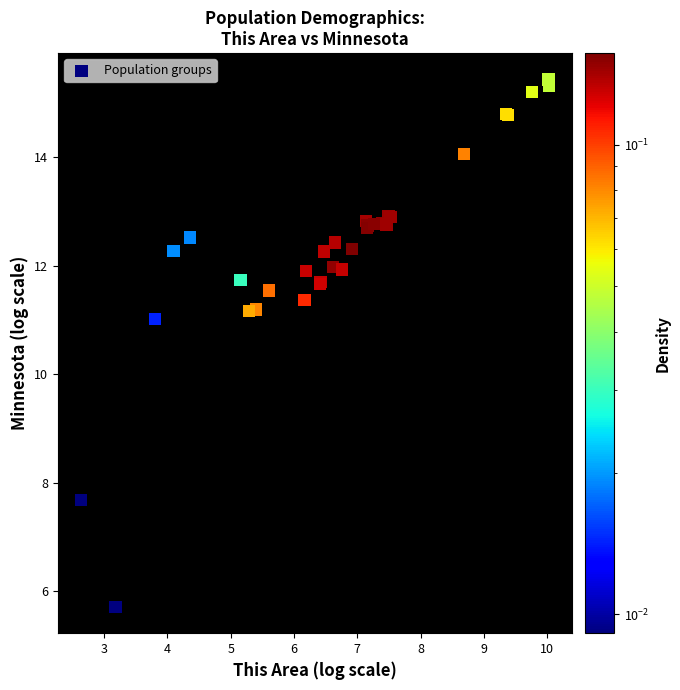

What Y value in the scatter plot is closest to 10?

11.0